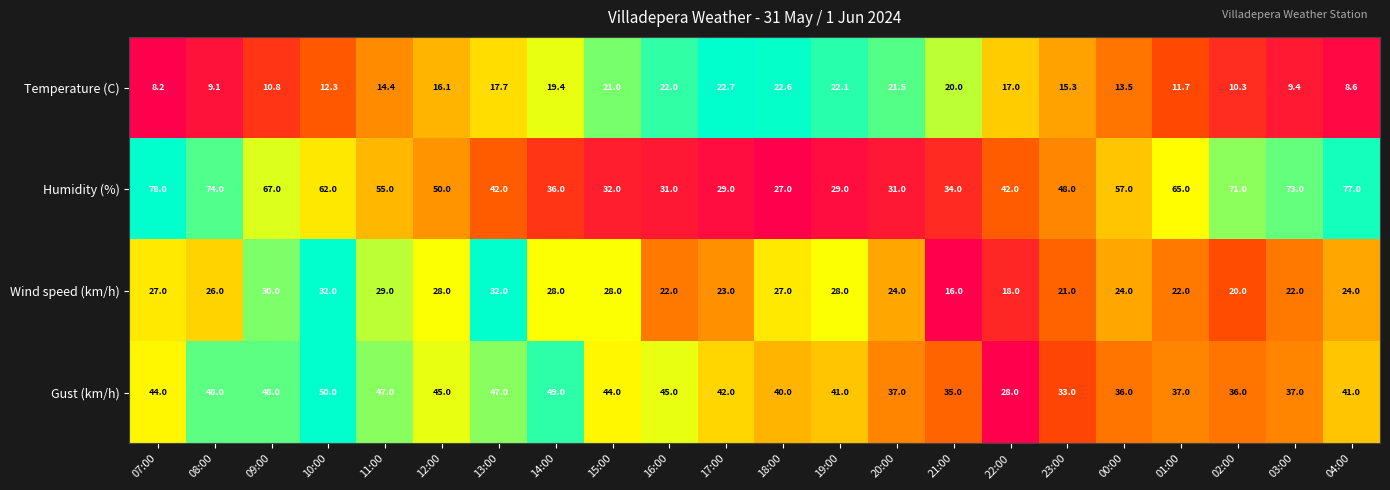

Is it true that Wind speed (km/h) equals 43.9 at 11:00?

False